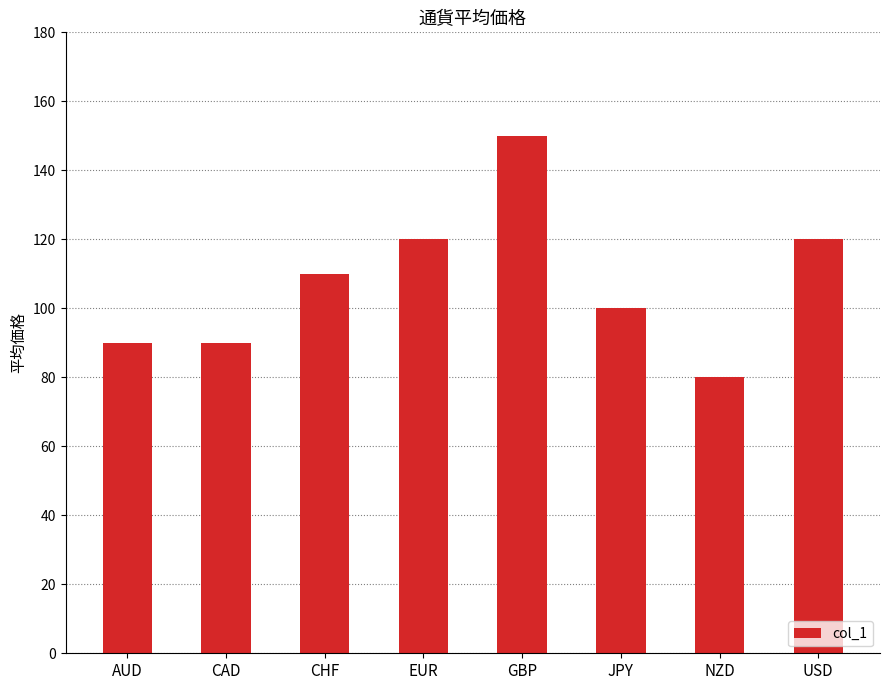

What is the difference between the maximum and minimum values?

70